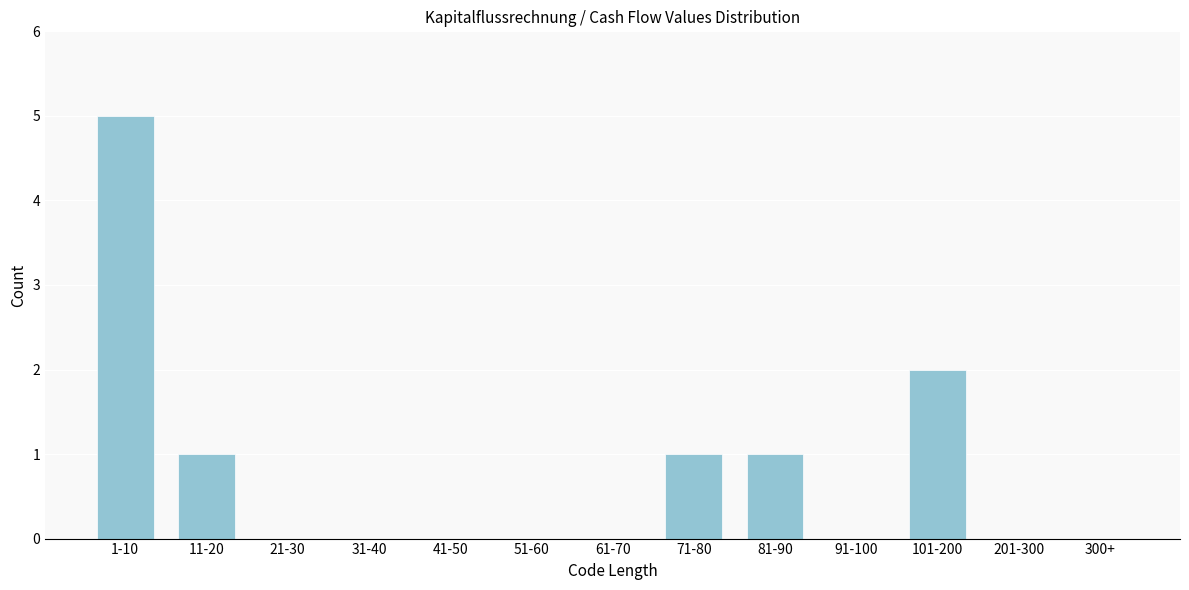

Reading left to right, extract all data points from this chart.

1-10=5	11-20=1	21-30=0	31-40=0	41-50=0	51-60=0	61-70=0	71-80=1	81-90=1	91-100=0	101-200=2	201-300=0	300+=0